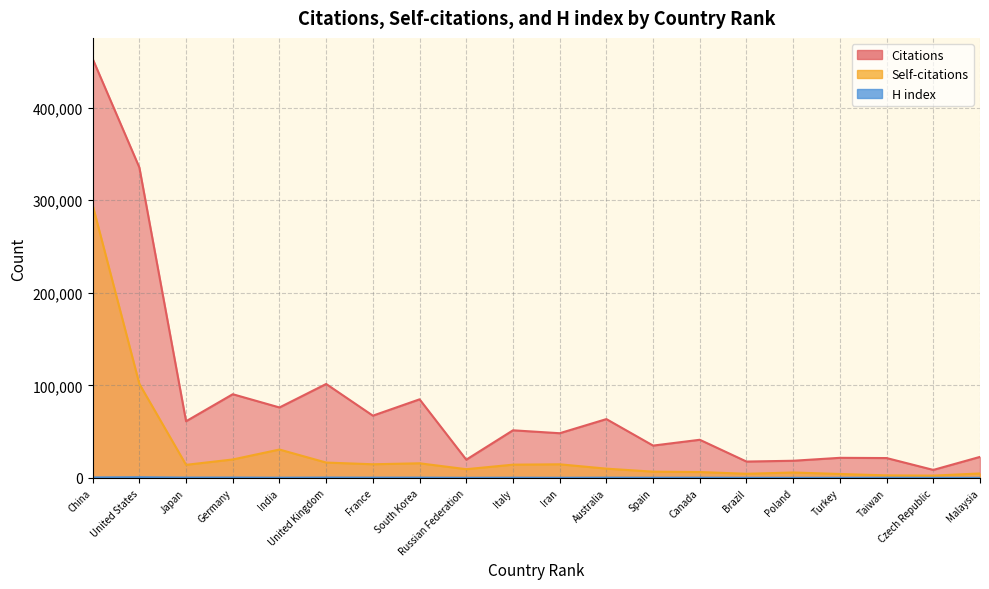

Is the value of H index at United Kingdom greater than the value of Self-citations at South Korea?

No